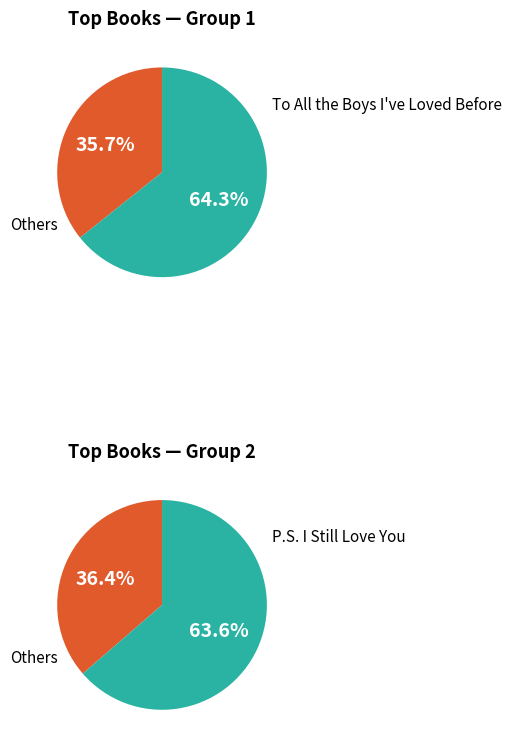

Do Five Feet Apart and P.S. I Still Love You together represent more than half of the pie?

No